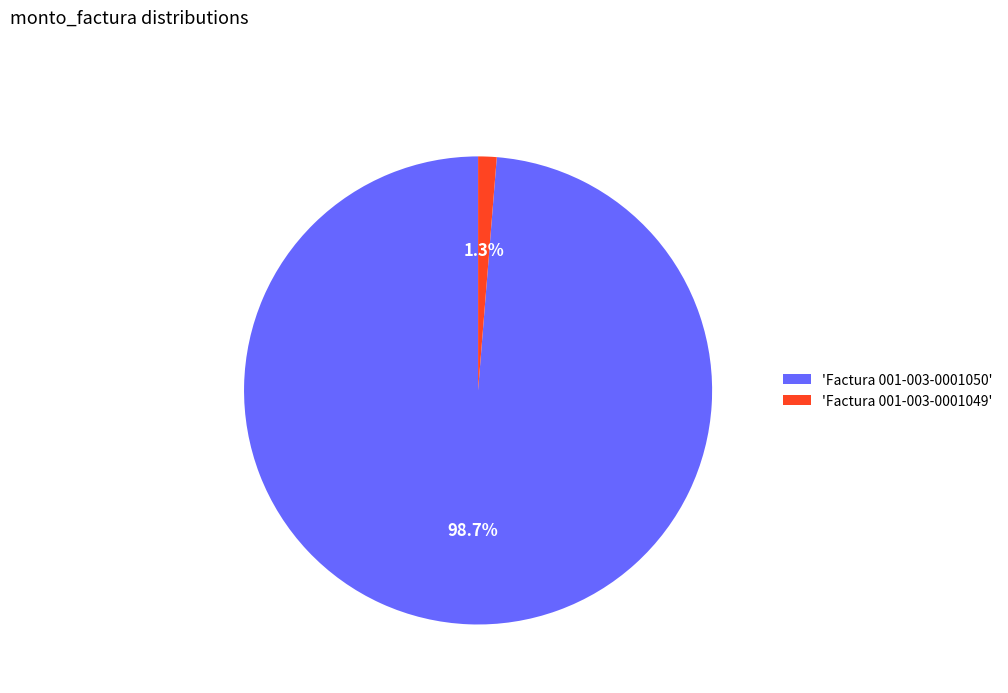

How many slices are in this pie chart?

2